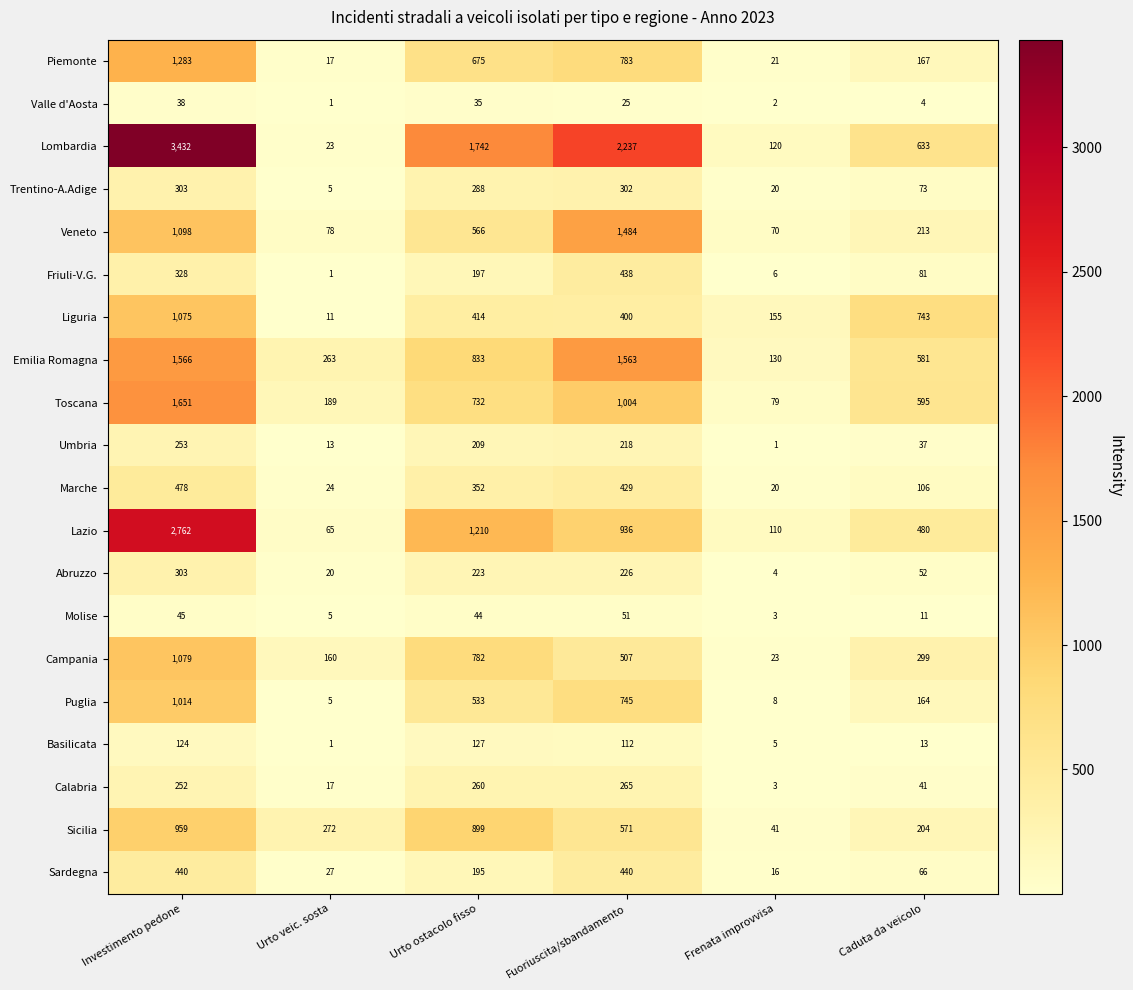

What is the maximum value shown in the chart?

3432